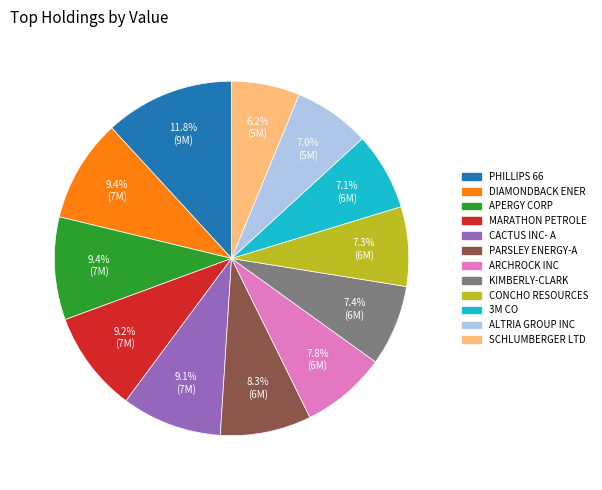

Count the number of slices in the pie.

12